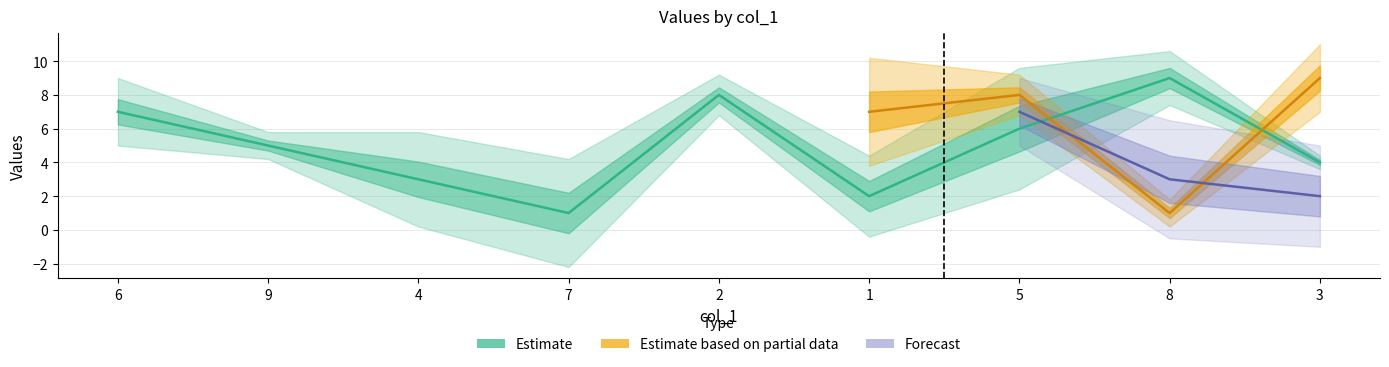

Rank the categories by Estimate value from lowest to highest.

7, 1, 4, 3, 9, 5, 6, 2, 8